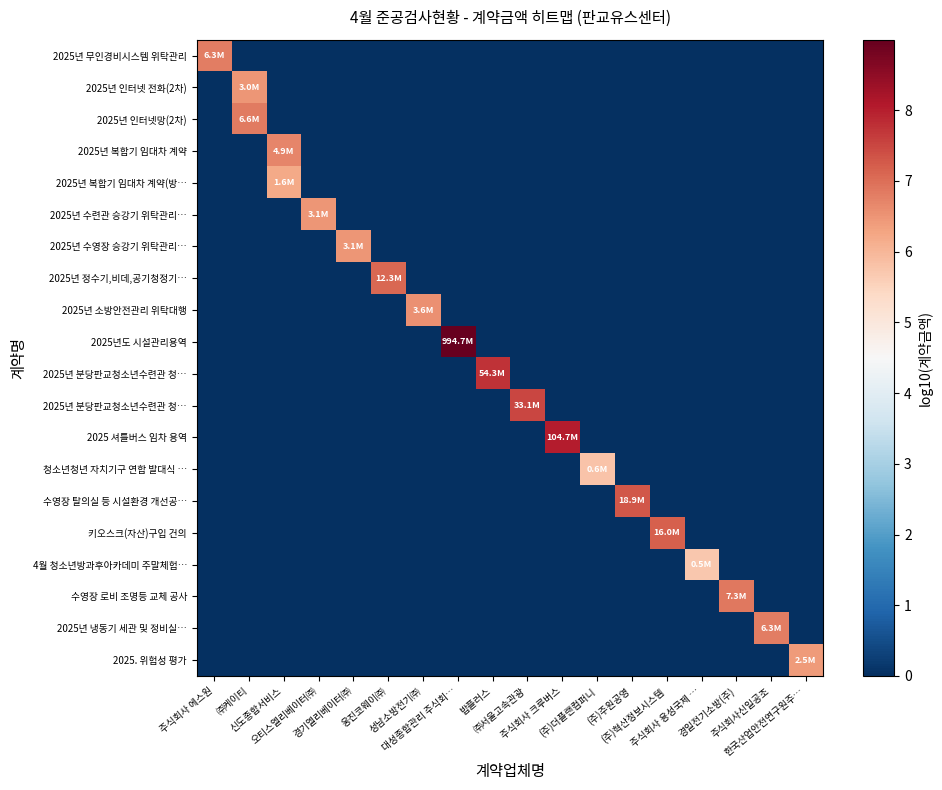

Count the number of data series in this chart.

20